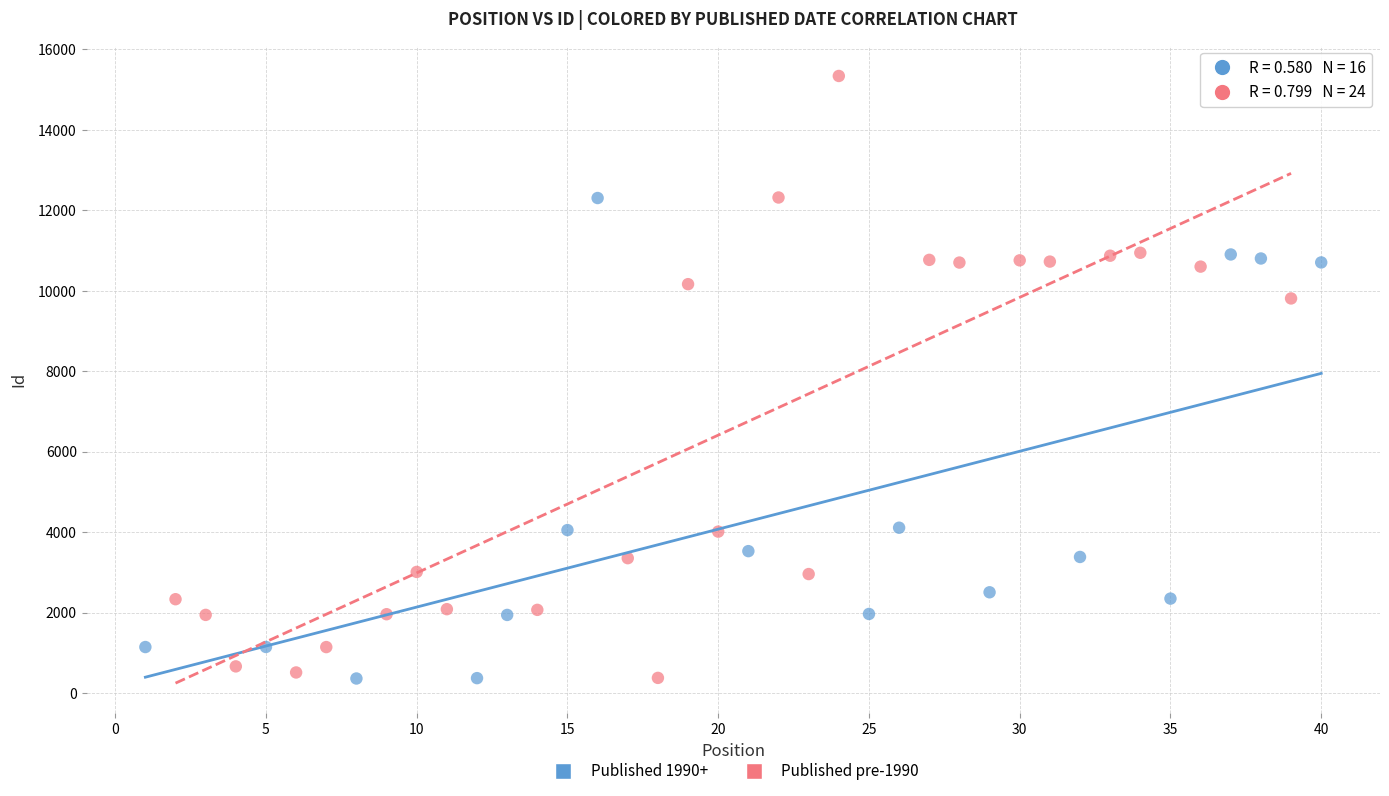

Which series has the largest Y range (max minus min)?

Published pre-1990